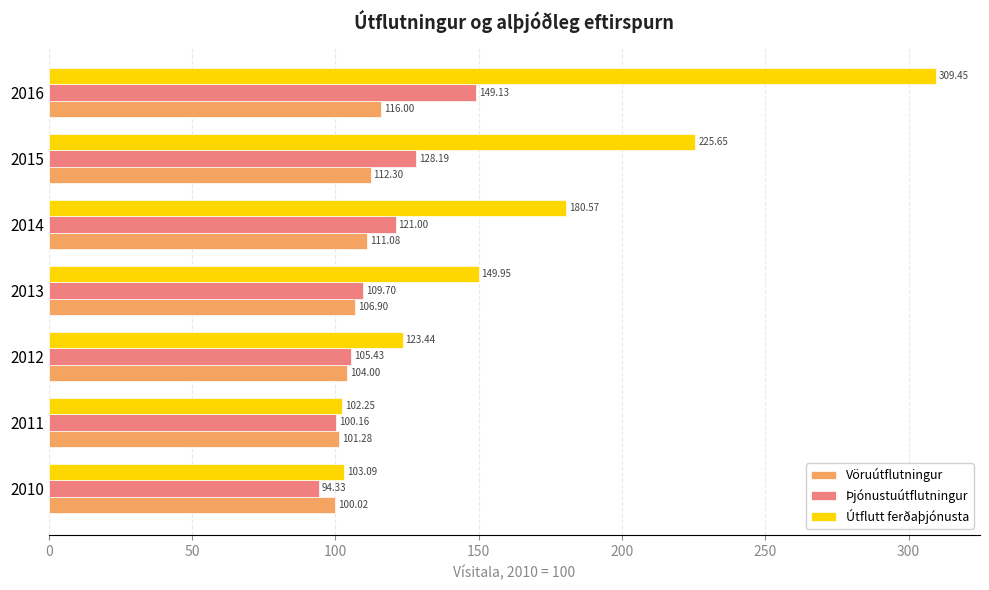

What is the average value of the Þjónustuútflutningur series?

115.4